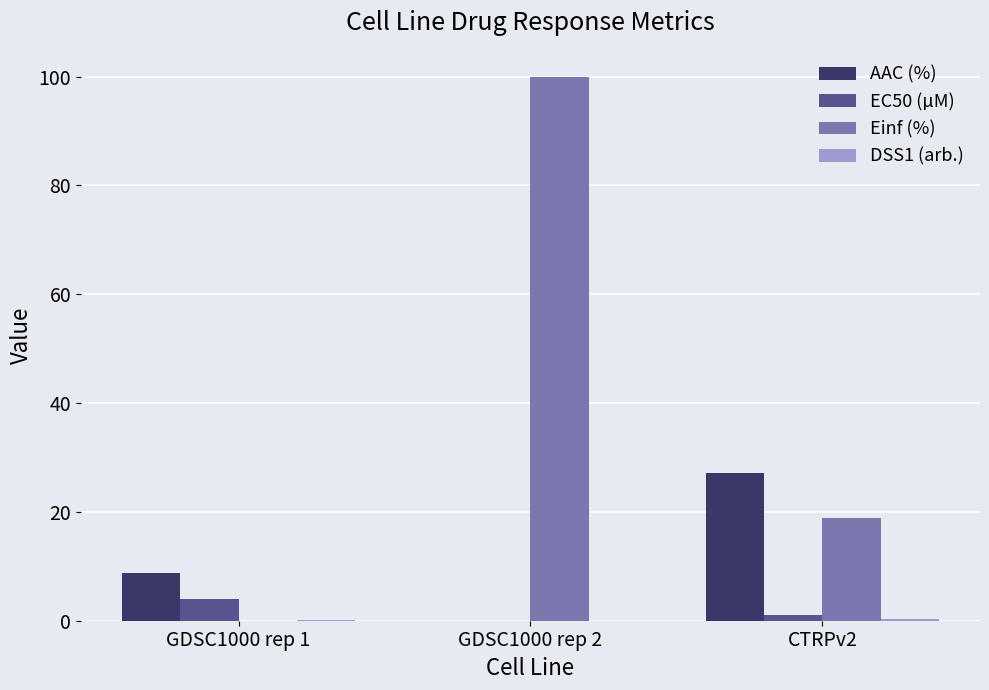

How many data points does each series have?

3